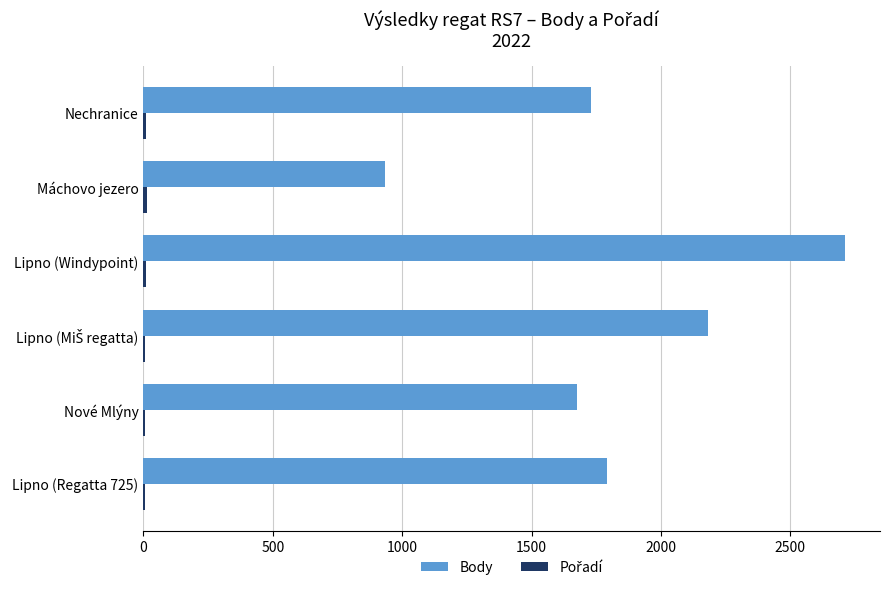

The value of Body at Máchovo jezero is 1676. True or false?

False